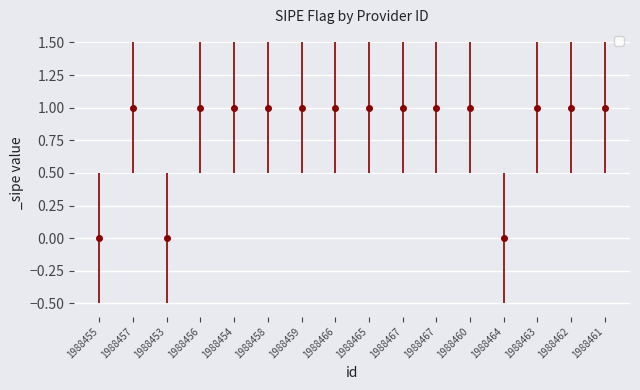

Approximately how many times larger is the value at 1988463 compared to 1988461?

1.0